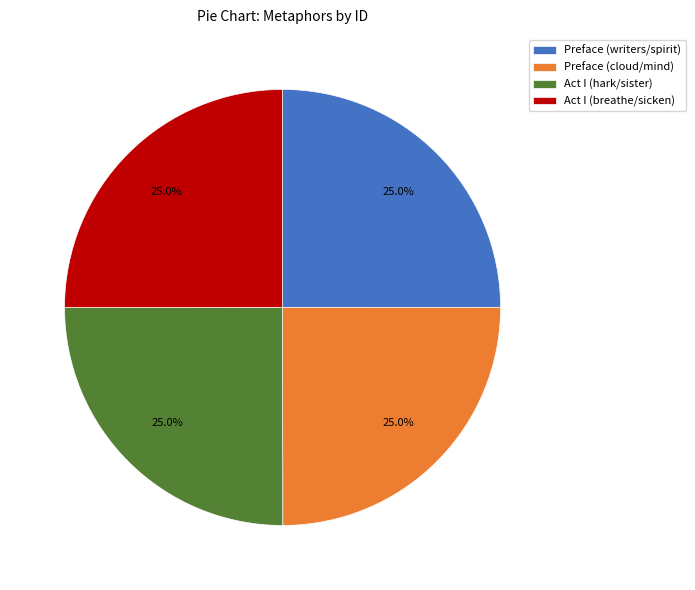

What is the ratio of the value at Preface (writers/spirit) to the value at Act I (hark/sister)?

1.0